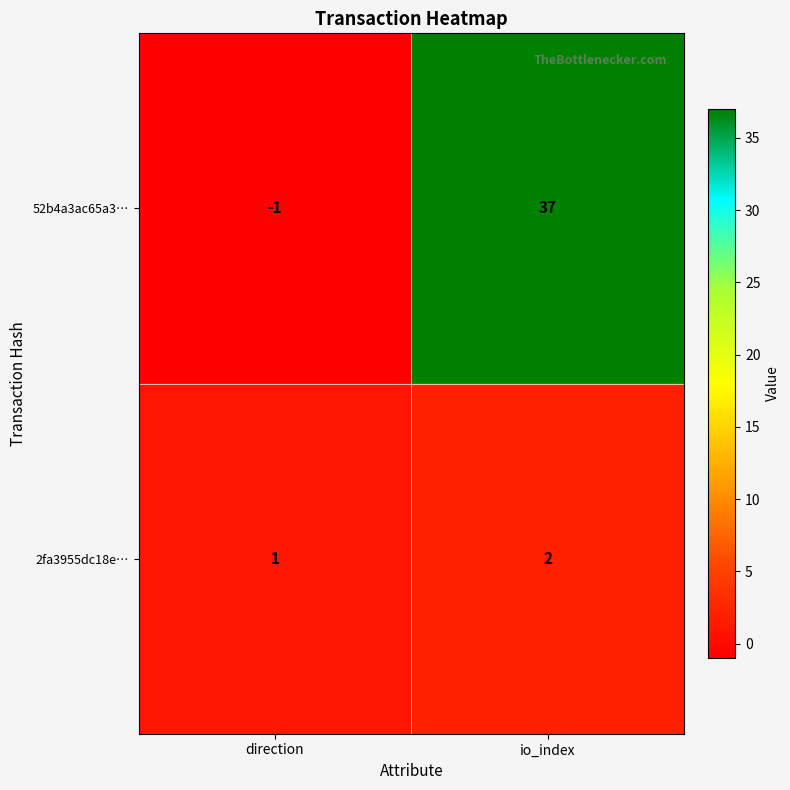

Reading left to right, list all the values displayed in this chart.

52b4a3ac65a3…: direction=-1	io_index=37
2fa3955dc18e…: direction=1	io_index=2